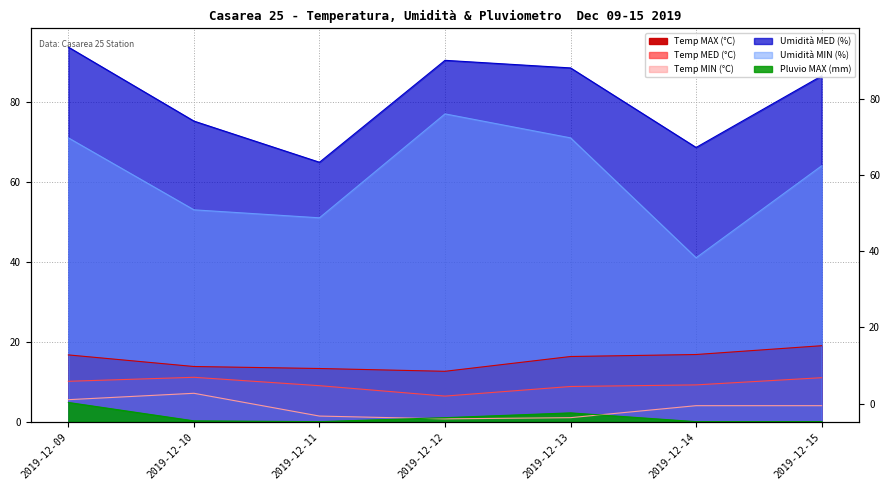

True or false: Umidità MED (%) and Temp MAX (°C) cross at least once.

False